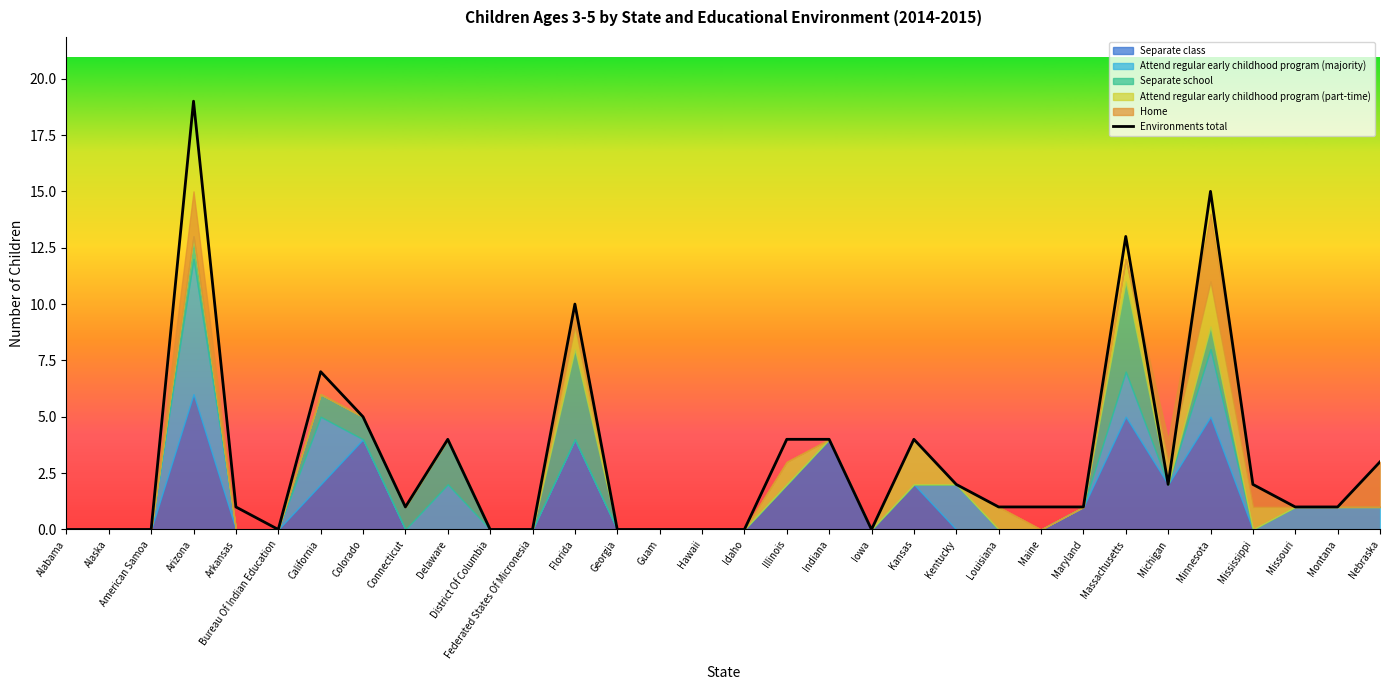

What position from the left is Georgia?

14